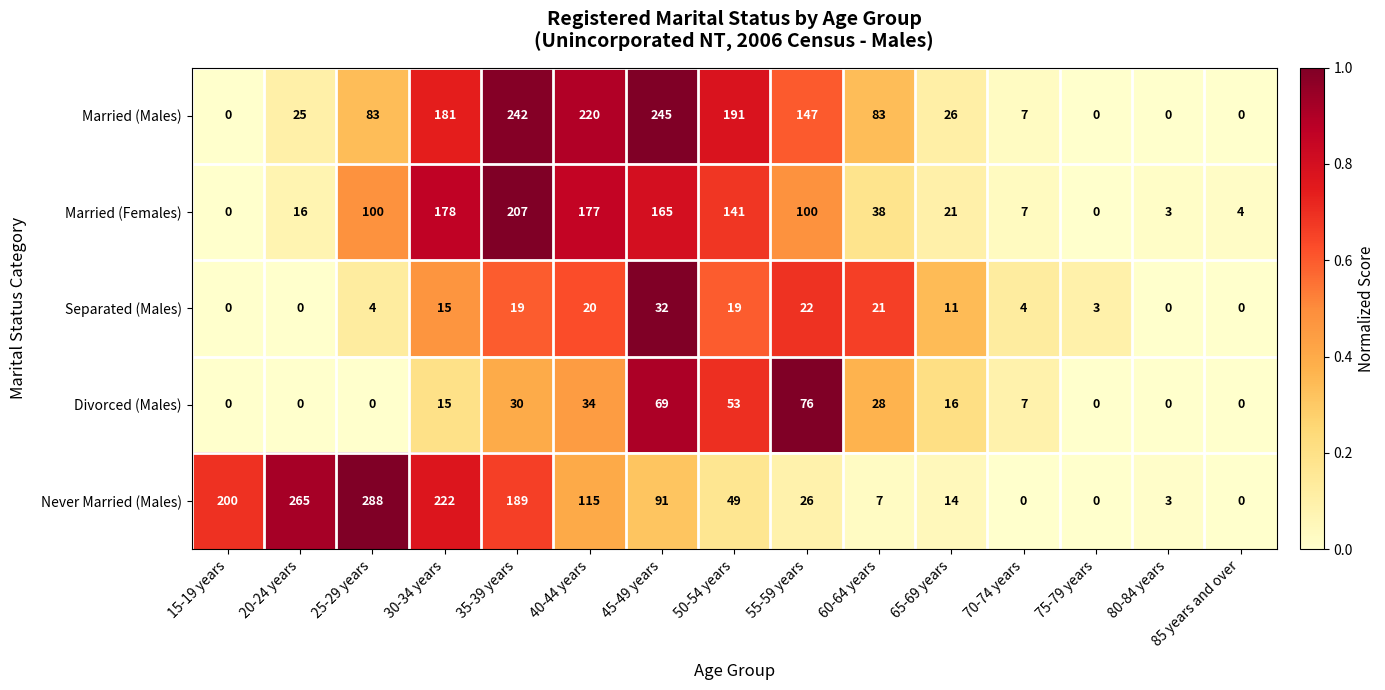

What is the difference between the second highest and minimum values in the Divorced (Males) series?

69